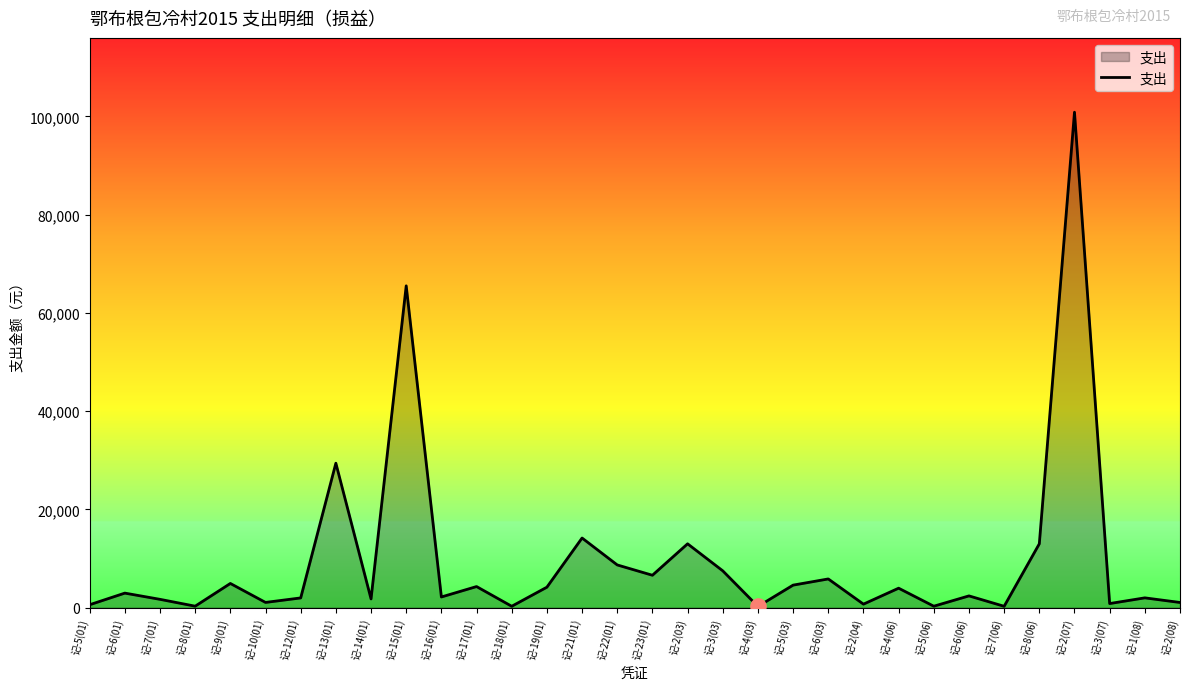

What is the change in value from 记-4(06) to 记-1(08)?

-1967.0